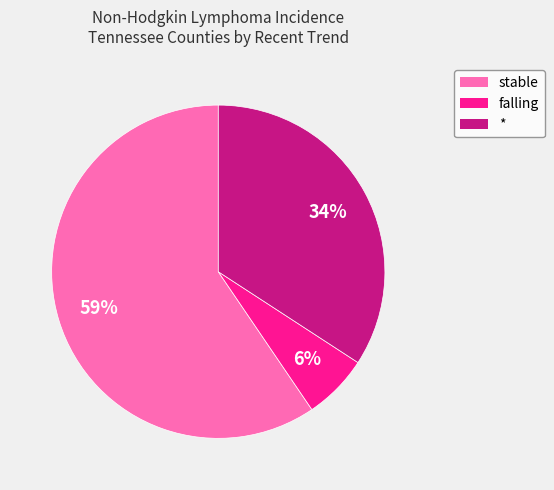

Which category has the biggest portion of the pie?

stable